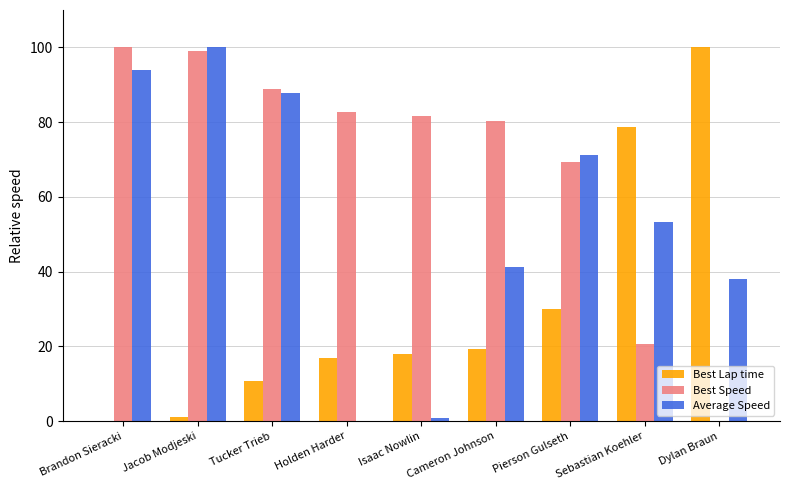

Which series changed the most between Tucker Trieb and Holden Harder?

Average Speed